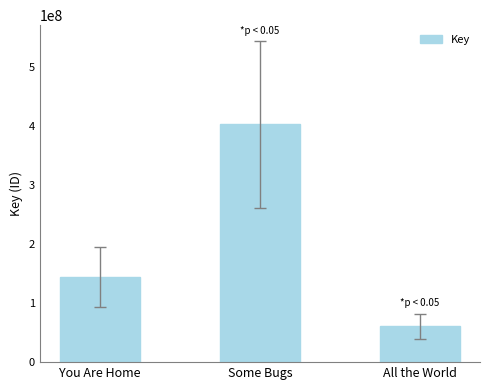

What is the minimum value shown in the chart?

60997817